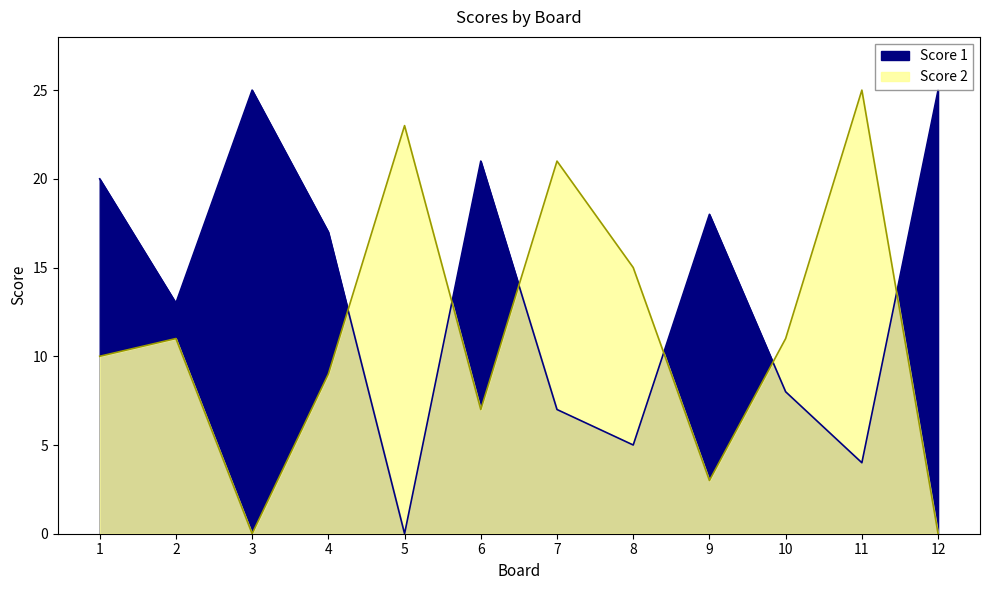

Reading left to right, list all the values displayed in this chart.

Score 1: 20	13	25	17	0	21	7	5	18	8	4	25
Score 2: 10	11	0	9	23	7	21	15	3	11	25	0